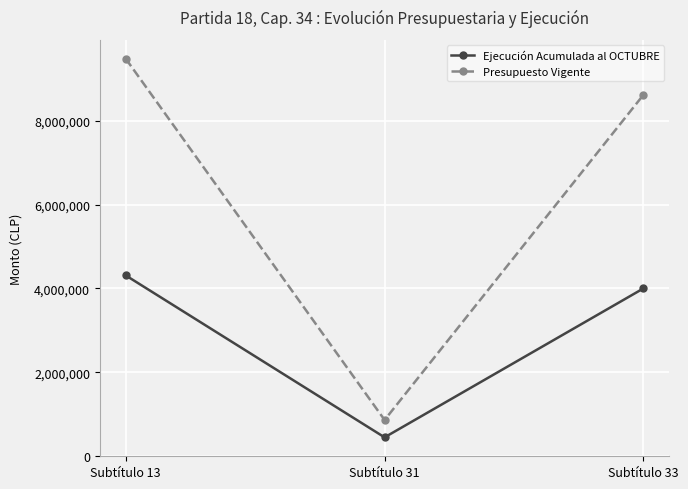

List the series in order of their peak value, highest first.

Presupuesto Vigente, Ejecución Acumulada al OCTUBRE